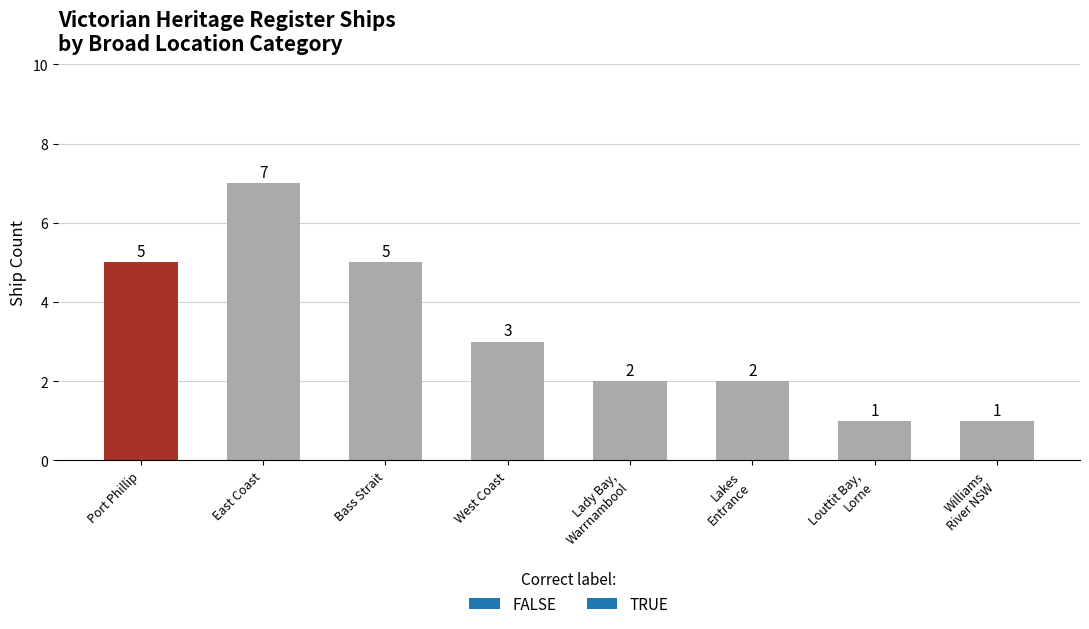

True or false: the data shows 9 at Bass Strait.

False